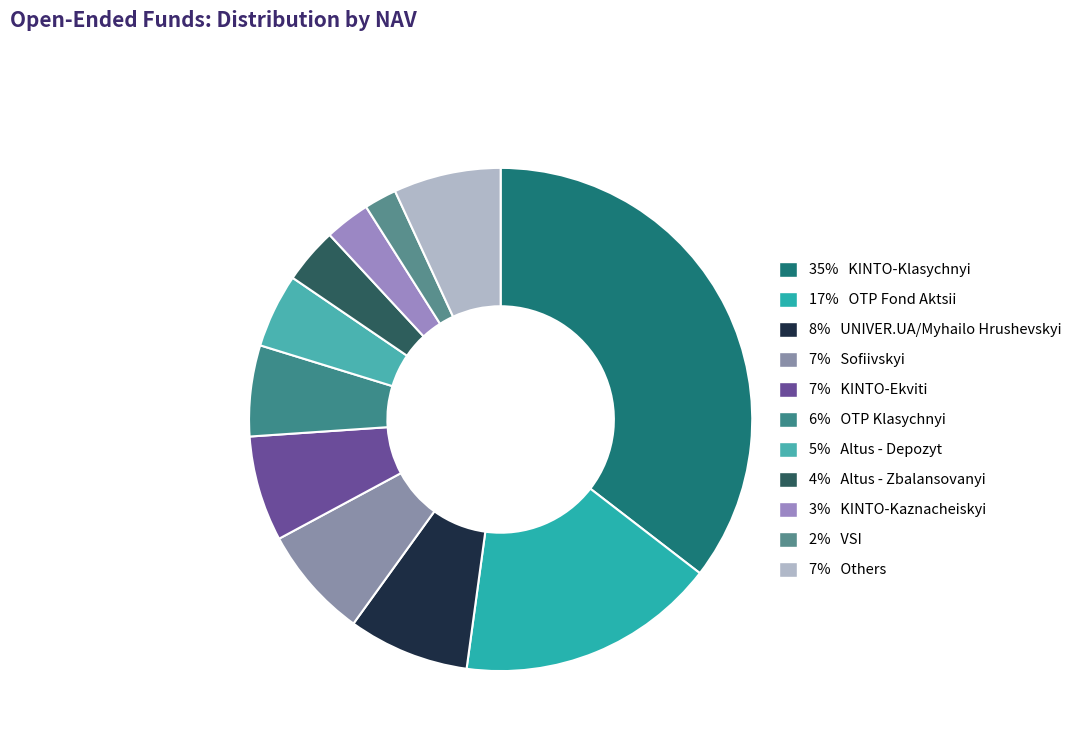

Rank the categories by value from highest to lowest.

KINTO-Klasychnyi, OTP Fond Aktsii, UNIVER.UA/Myhailo Hrushevskyi, Sofiivskyi, Others, KINTO-Ekviti, OTP Klasychnyi, Altus - Depozyt, Altus - Zbalansovanyi, KINTO-Kaznacheiskyi, VSI